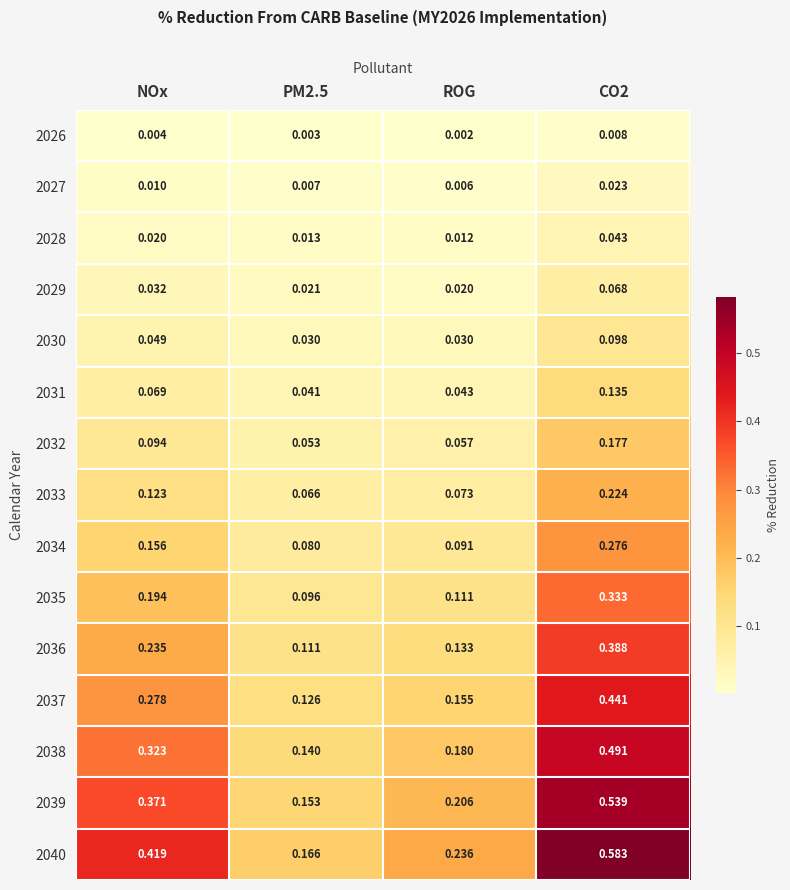

Which category has the lowest value across all series?

ROG